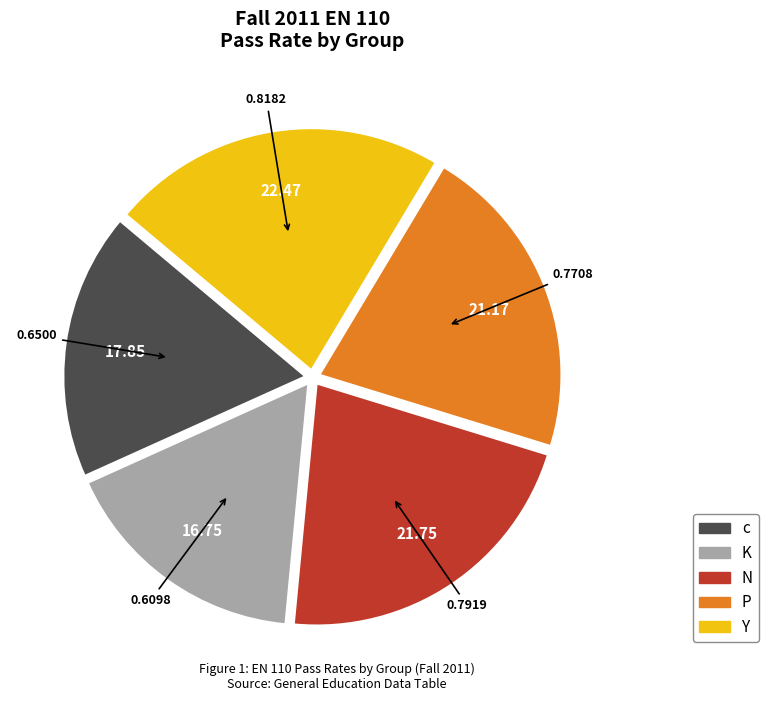

Which has a higher value, c or P?

P